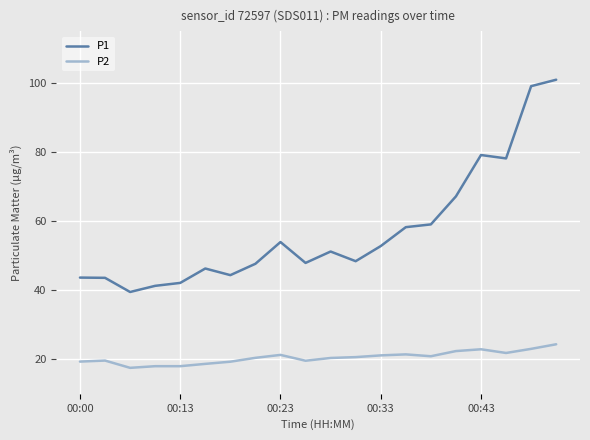

How many values in the P1 series exceed 51?

10